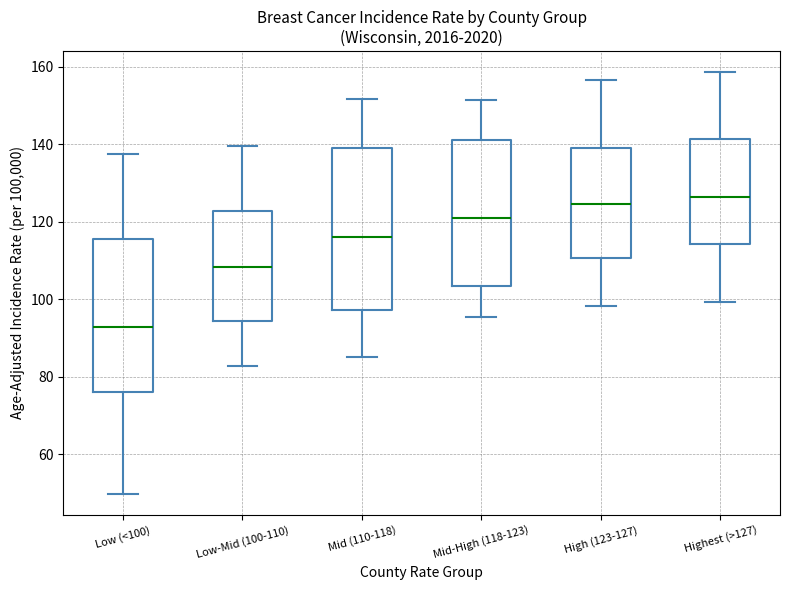

Comparing the boxes themselves (not the whiskers), which one is the tallest?

Mid (110-118)